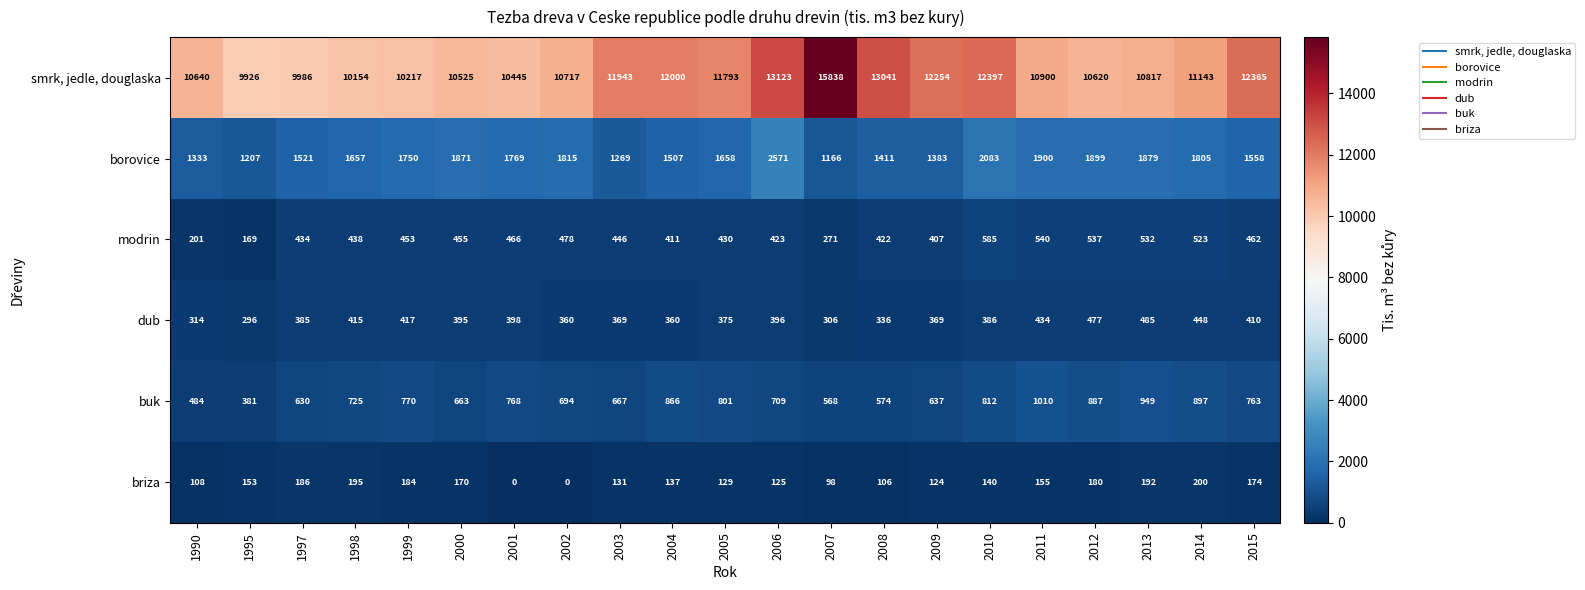

How many data points does each series have?

21